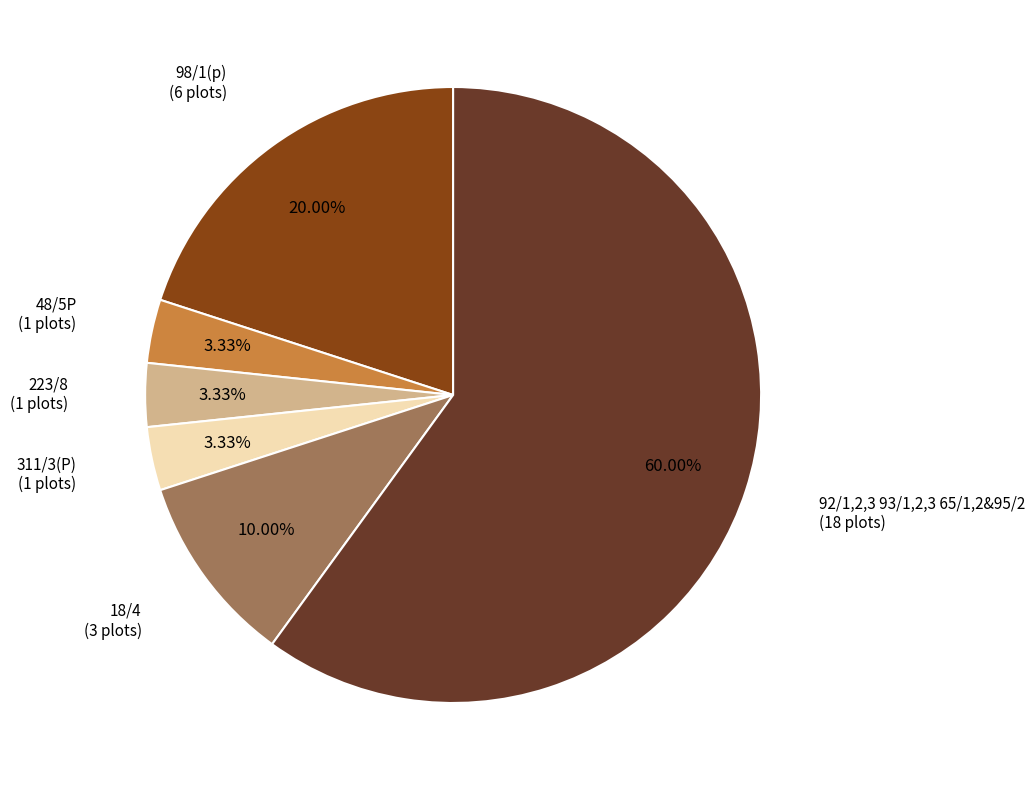

To the nearest percent, what is the combined percentage of 48/5P and 92/1,2,3 93/1,2,3 65/1,2&95/2?

63%